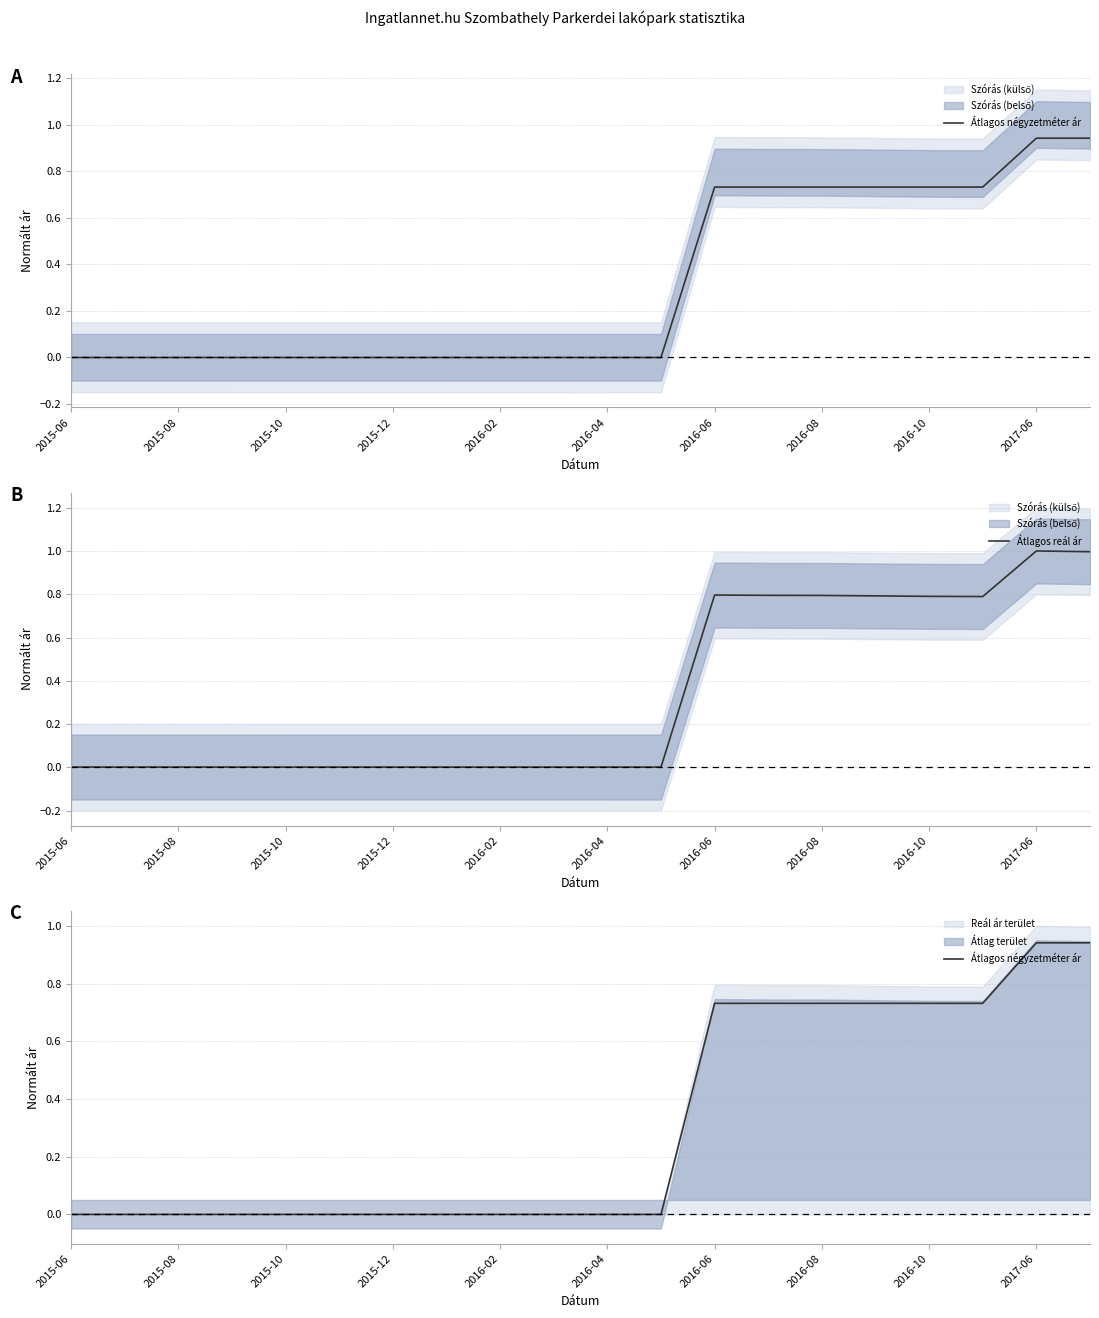

Is it true that Átlagos reál ár equals 1.0 at 2017-06?

True